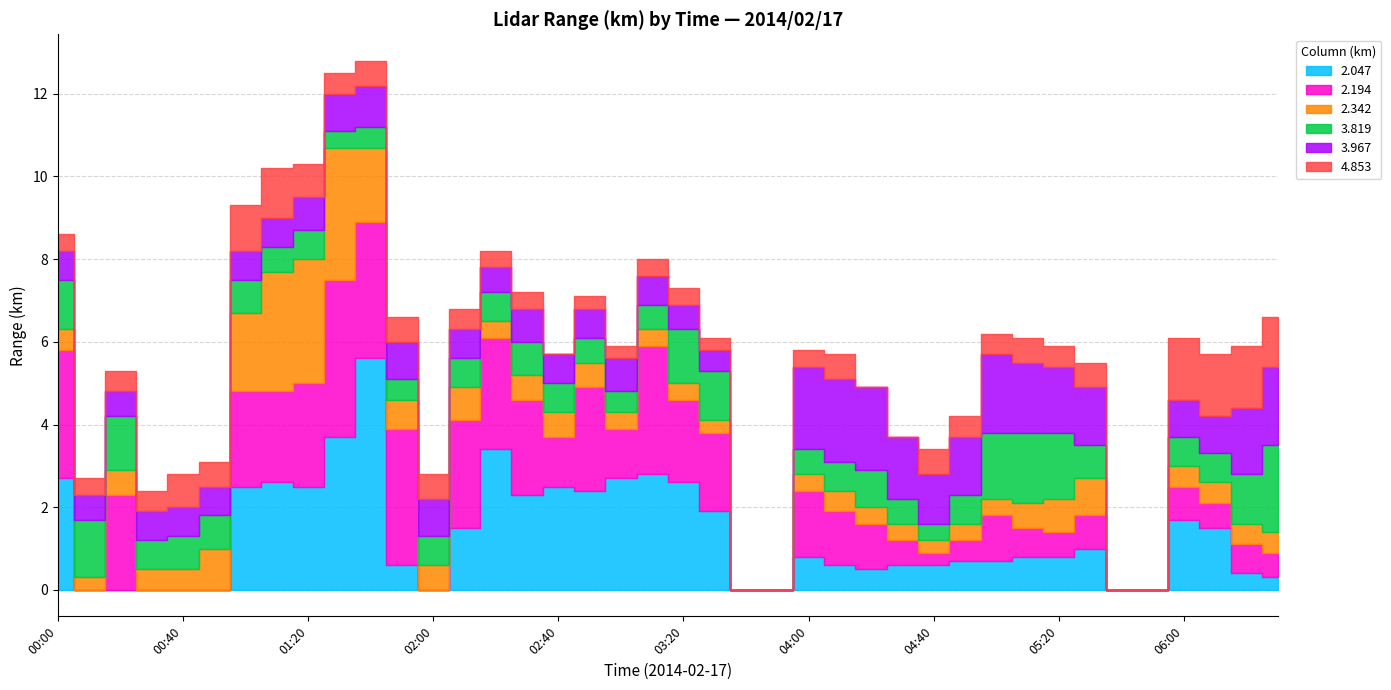

The value of 2.342 at 01:40 is 2.8. True or false?

False